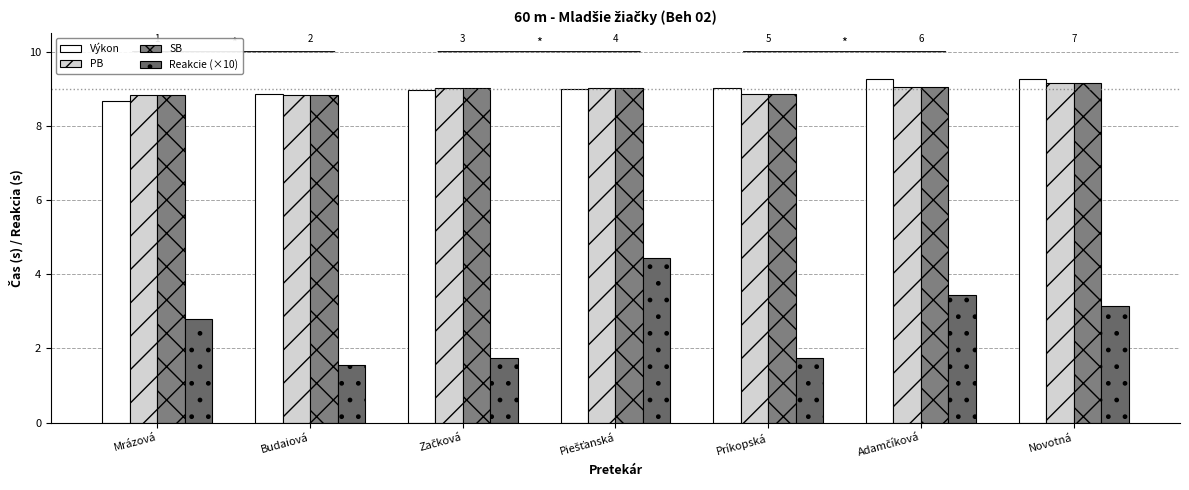

Does the chart contain any negative values?

No